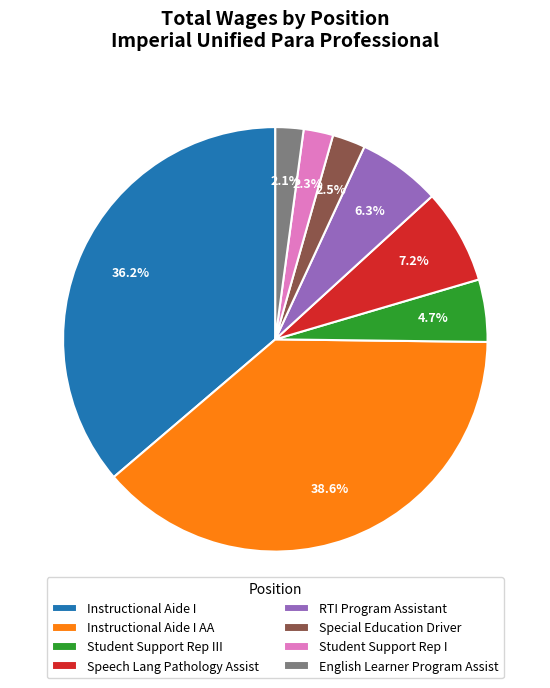

Approximately how many times larger is the value at Student Support Rep I compared to English Learner Program Assist?

1.1